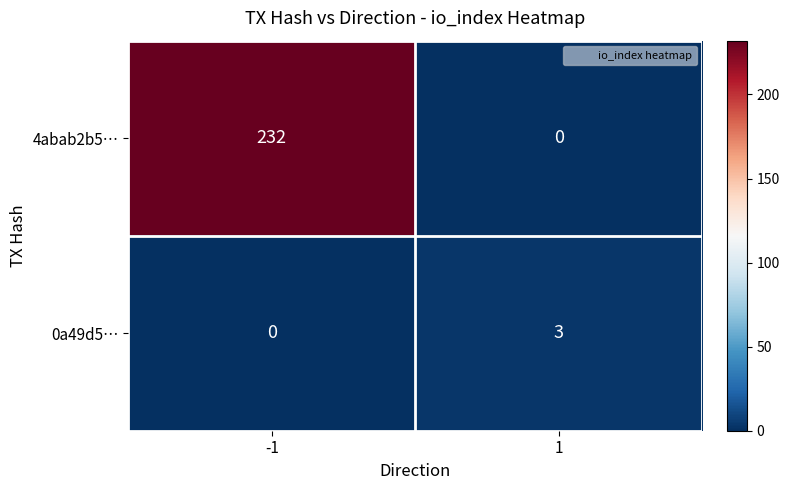

Between -1 and 1, which series saw the biggest shift?

4abab2b5…